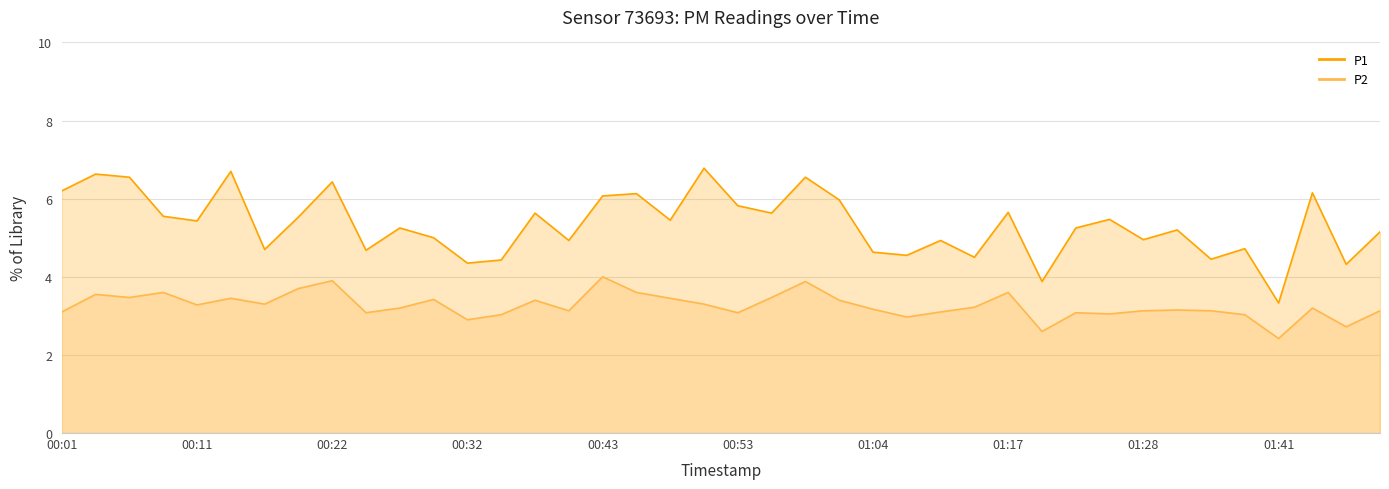

At which category does the chart reach its peak across all series?

00:51